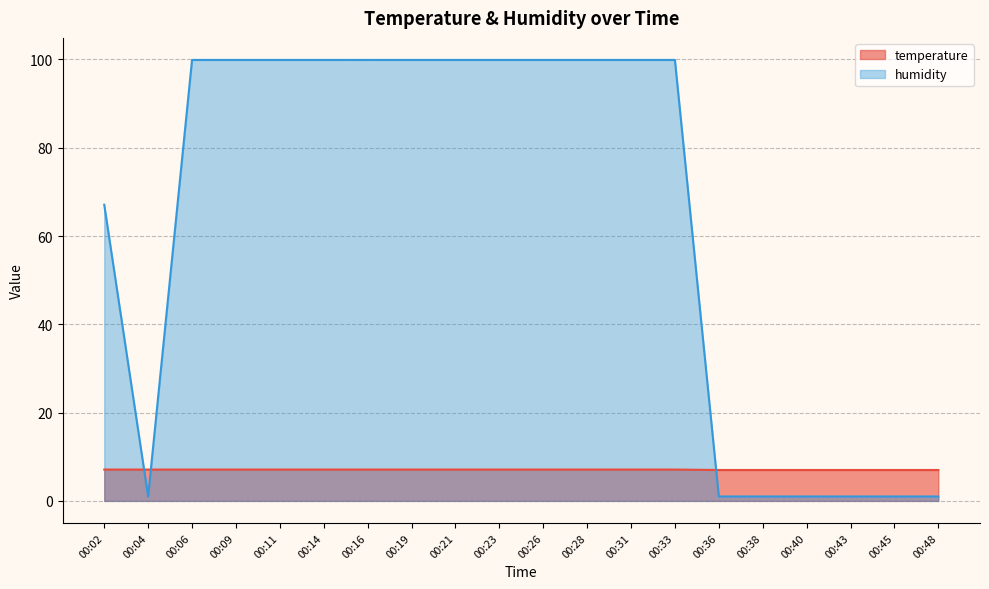

Count the number of categories in the chart.

20